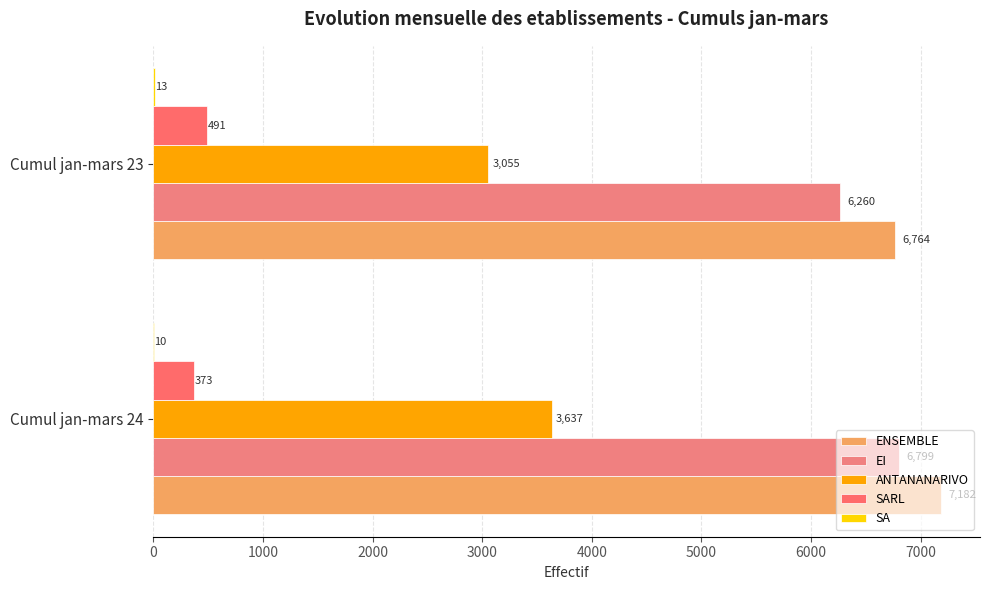

Which series has the largest total across all categories?

ENSEMBLE